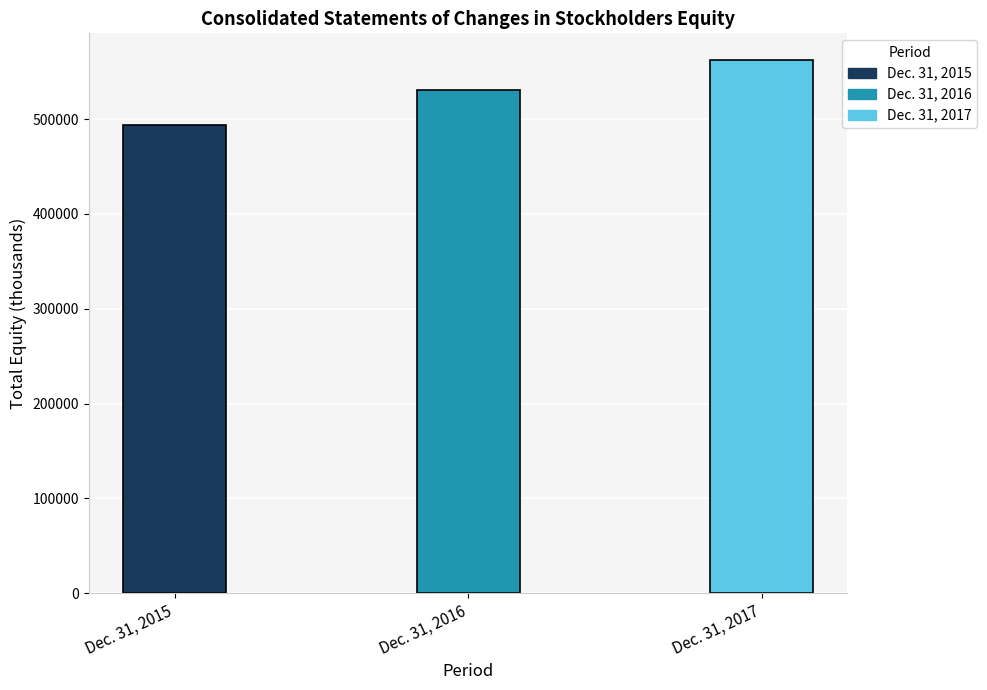

What is the change in value from Dec. 31, 2016 to Dec. 31, 2017?

+31452